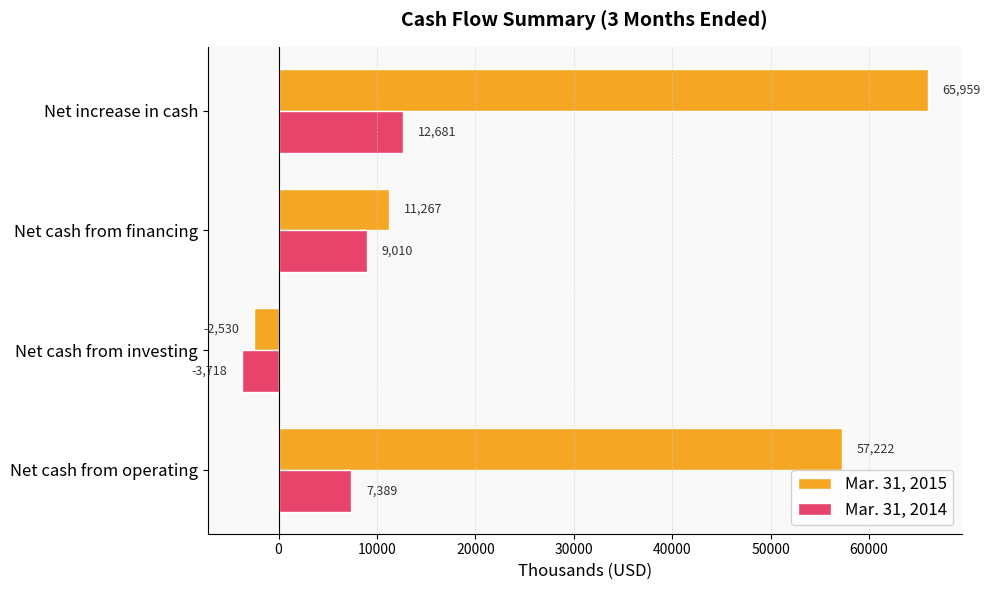

What are all the series names shown in the legend?

Mar. 31, 2015, Mar. 31, 2014